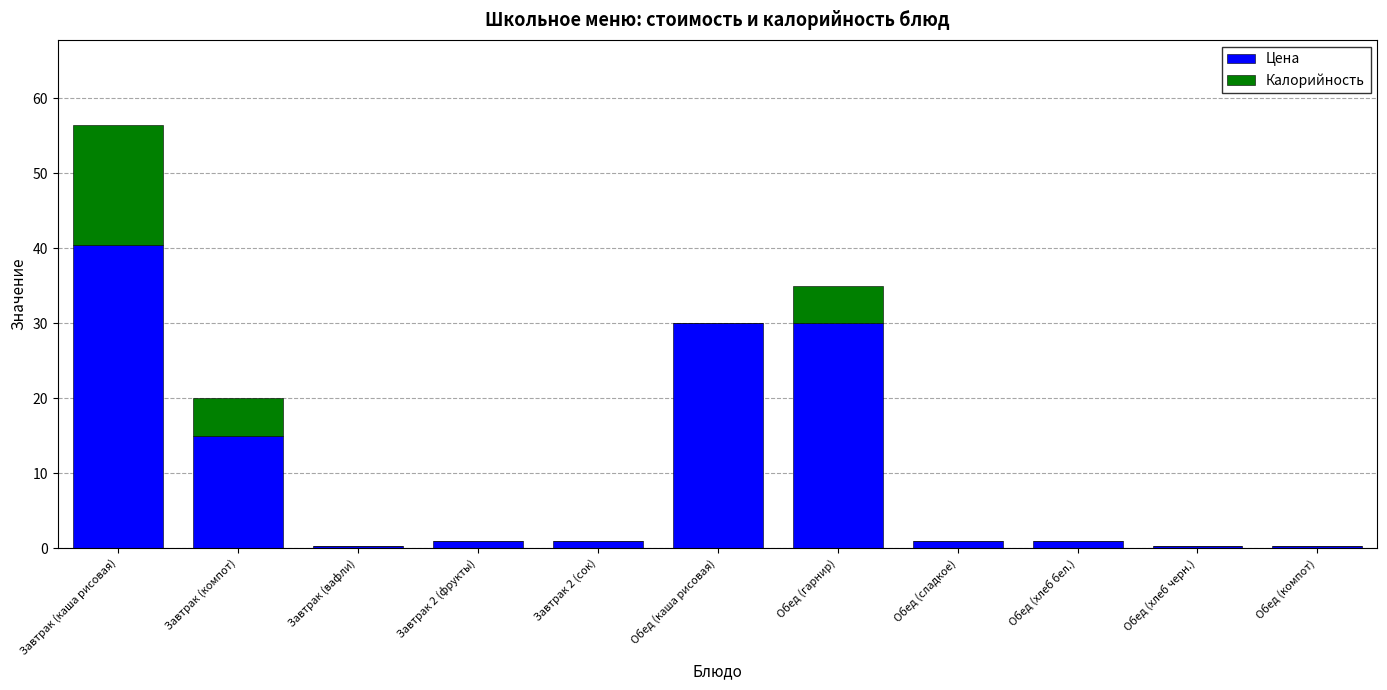

What is the maximum value for Цена?

40.5